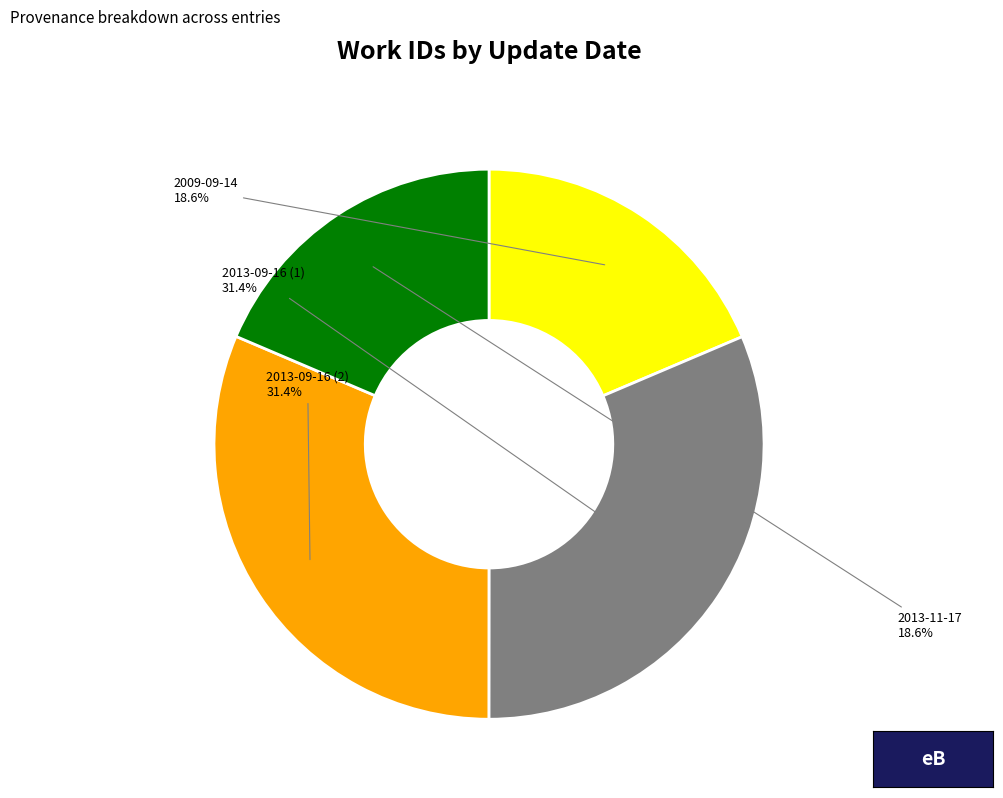

Is there any slice that represents more than half of the pie?

No